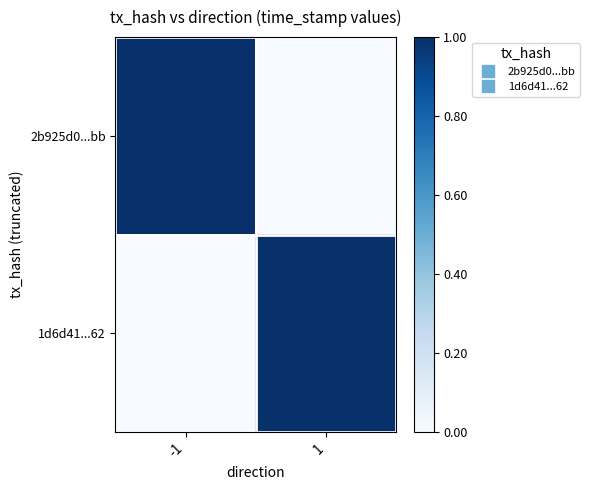

Which series changed the most between -1 and 1?

2b925d0...bb